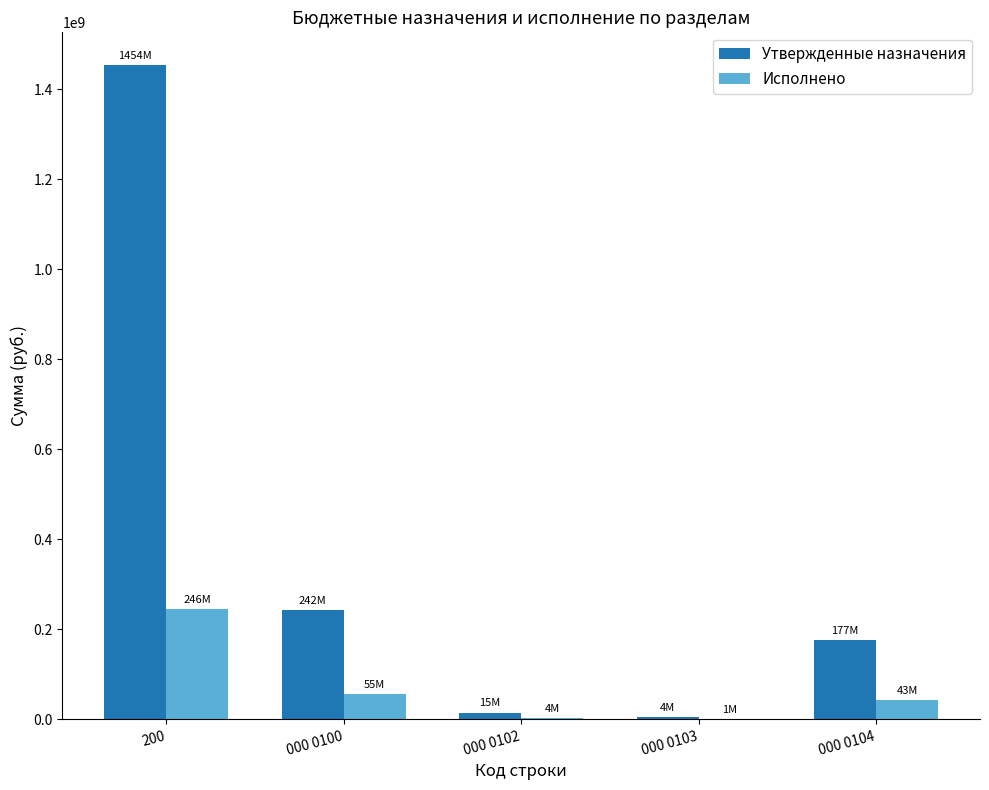

At which category is the sum across all series the highest?

200